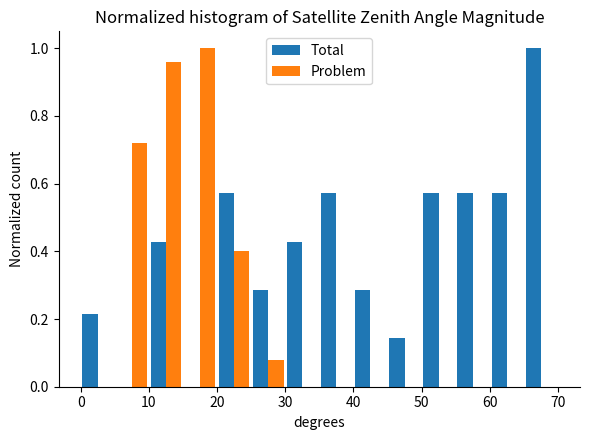

Reading left to right, list every range on the x-axis with the height of the bar of each series over it. The values are not printed on the chart, so give them approximately, as read against the axis.

0 to 5: Total=0.22	Problem=0
5 to 10: Total=0	Problem=0.72
10 to 15: Total=0.42	Problem=0.96
15 to 20: Total=0	Problem=1.00
20 to 25: Total=0.58	Problem=0.40
25 to 30: Total=0.28	Problem=0.08
30 to 35: Total=0.42	Problem=0
35 to 40: Total=0.58	Problem=0
40 to 45: Total=0.28	Problem=0
45 to 50: Total=0.14	Problem=0
50 to 55: Total=0.58	Problem=0
55 to 60: Total=0.58	Problem=0
60 to 65: Total=0.58	Problem=0
65 to 70: Total=1.00	Problem=0